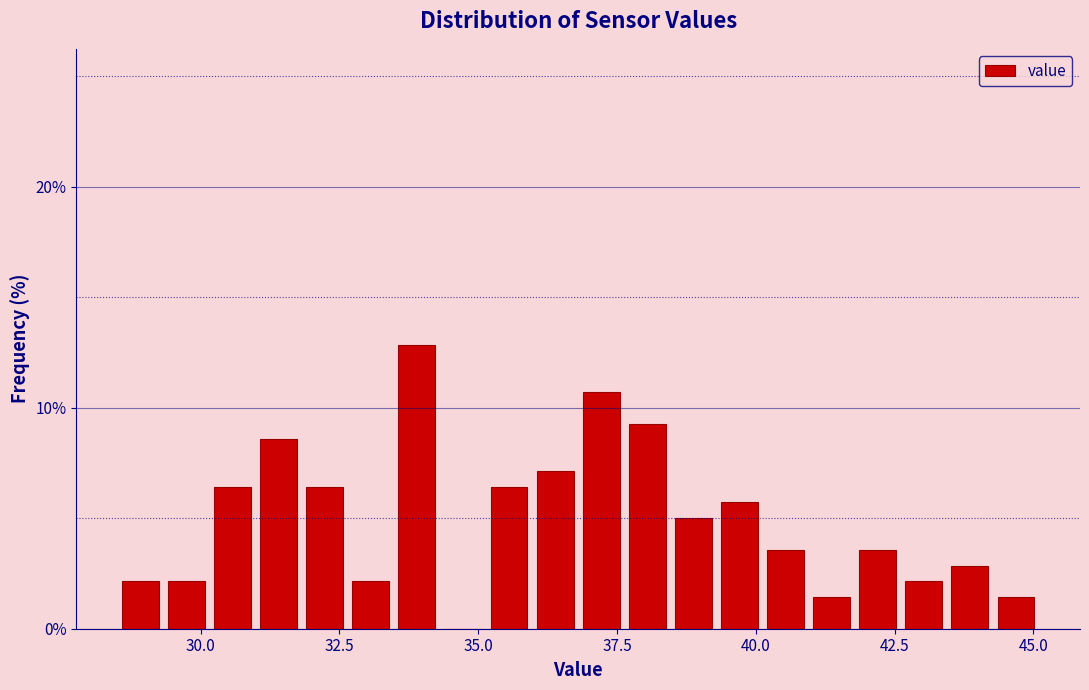

Read against the x-axis, roughly where is the centre of the tallest bar?

34.0